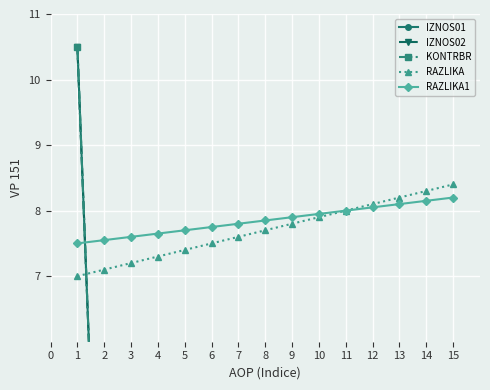

True or false: RAZLIKA has a value of 8.2 at 13.

True